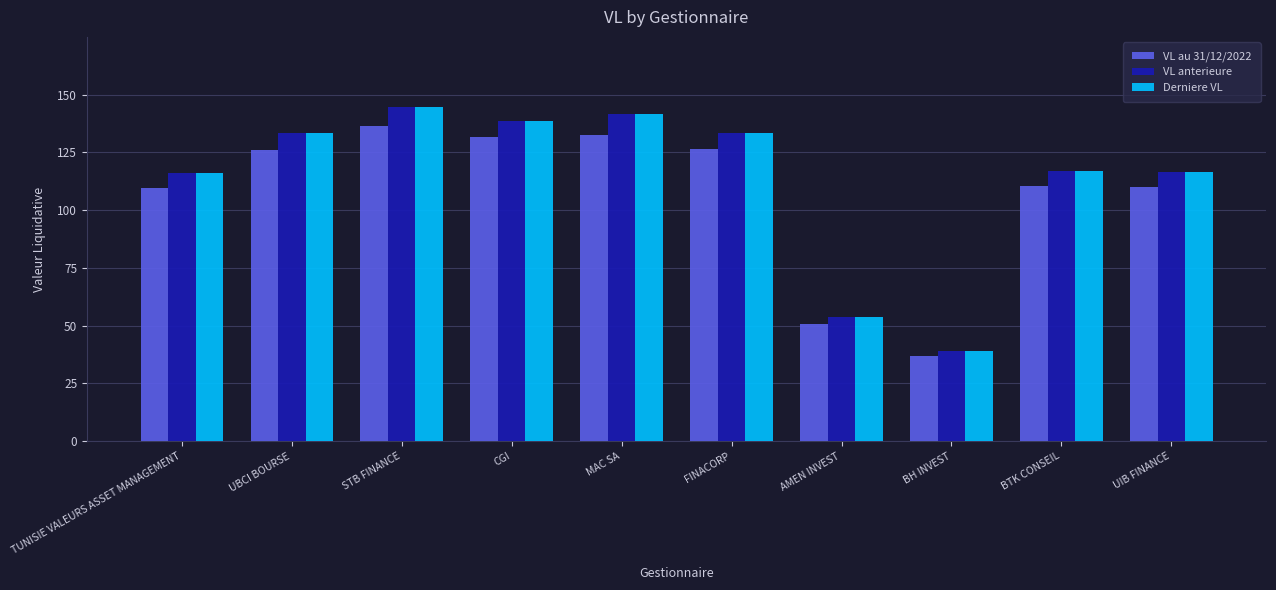

Is it true that VL au 31/12/2022 equals 185.5 at STB FINANCE?

False